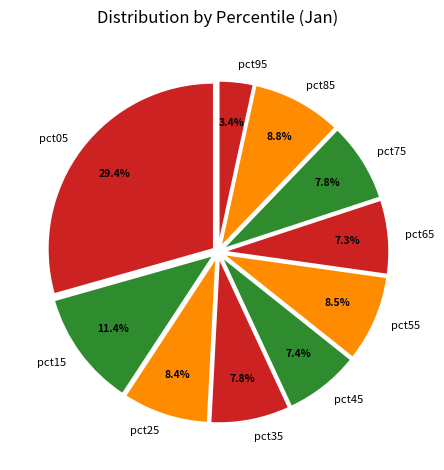

Which slice is the largest?

pct05